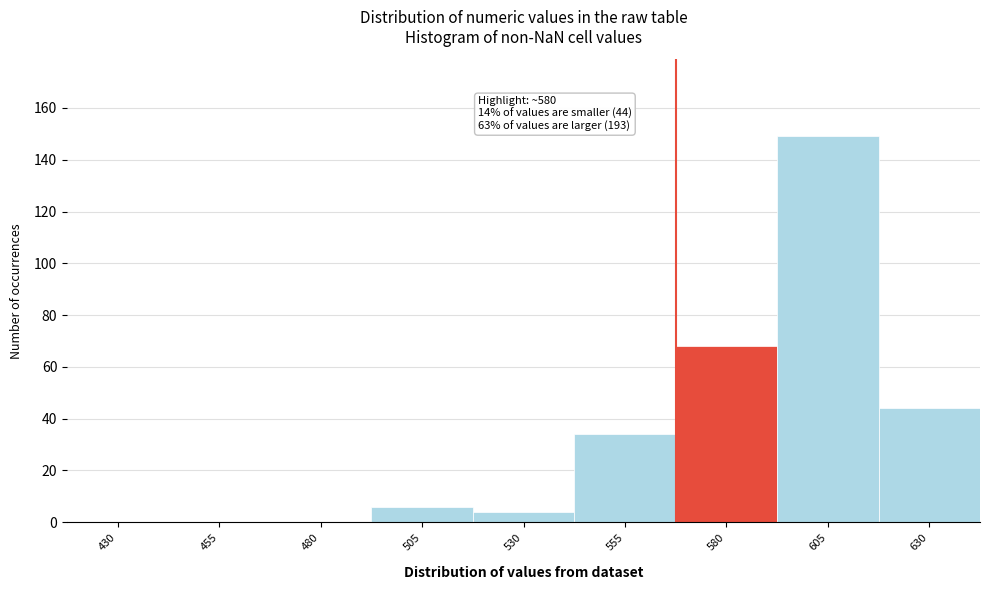

Reading left to right, extract all data points from this chart.

430=0	455=0	480=0	505=6	530=4	555=34	580=68	605=149	630=44